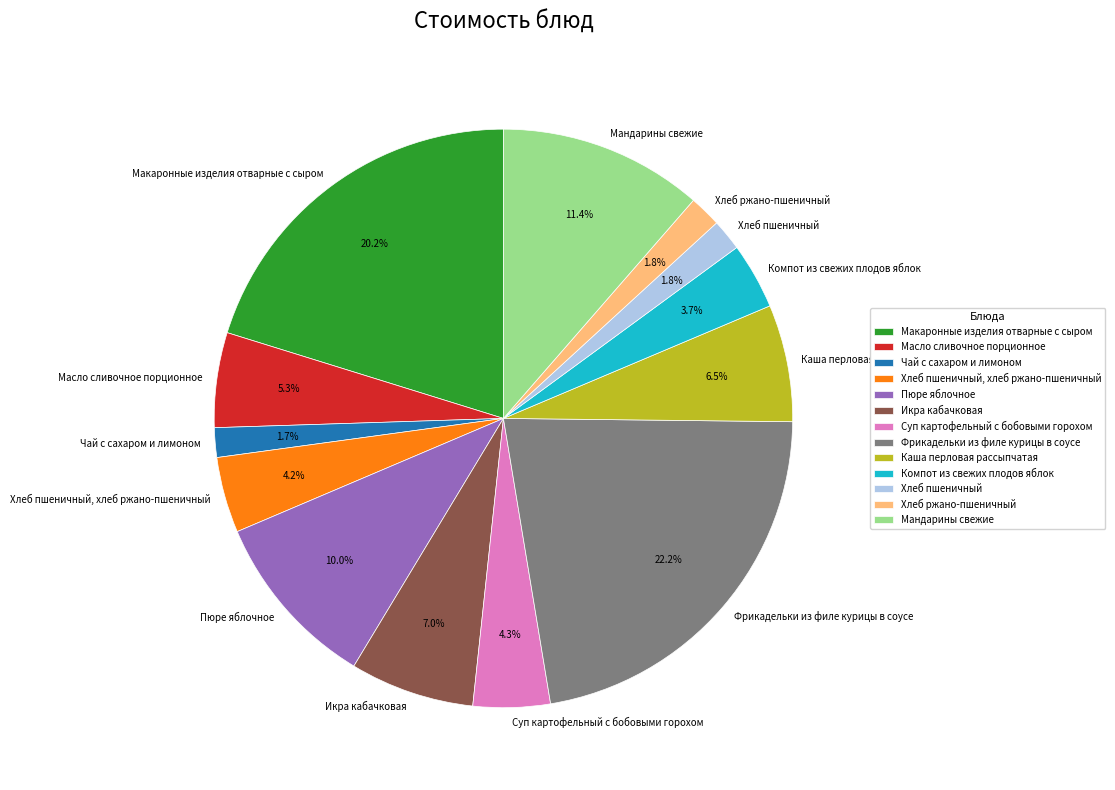

Is there any slice that represents more than half of the pie?

No